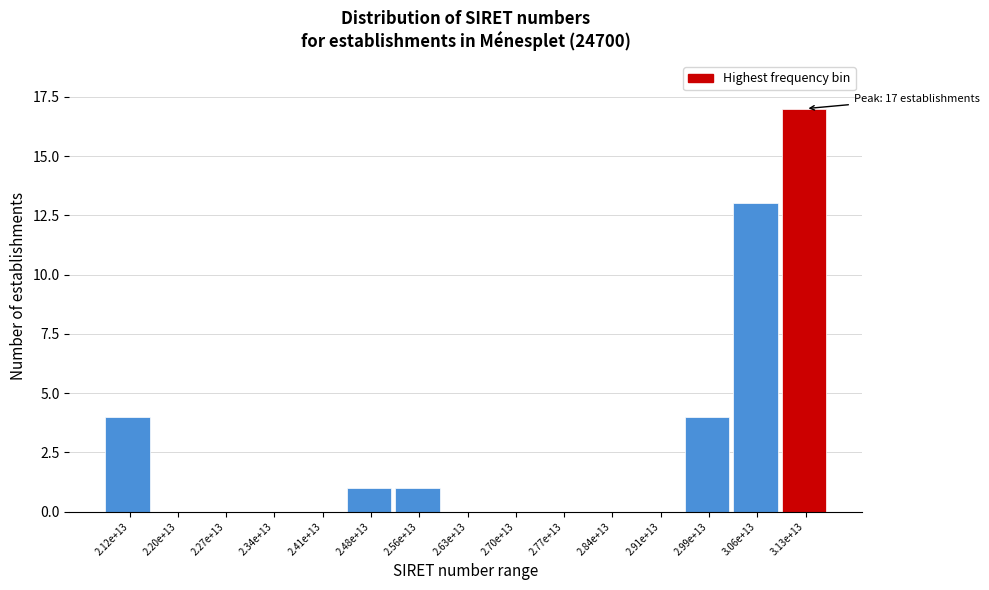

Reading left to right, what are all the values shown in this chart?

2.12e+13=4	2.20e+13=0	2.27e+13=0	2.34e+13=0	2.41e+13=0	2.48e+13=1	2.56e+13=1	2.63e+13=0	2.70e+13=0	2.77e+13=0	2.84e+13=0	2.91e+13=0	2.99e+13=4	3.06e+13=13	3.13e+13=17